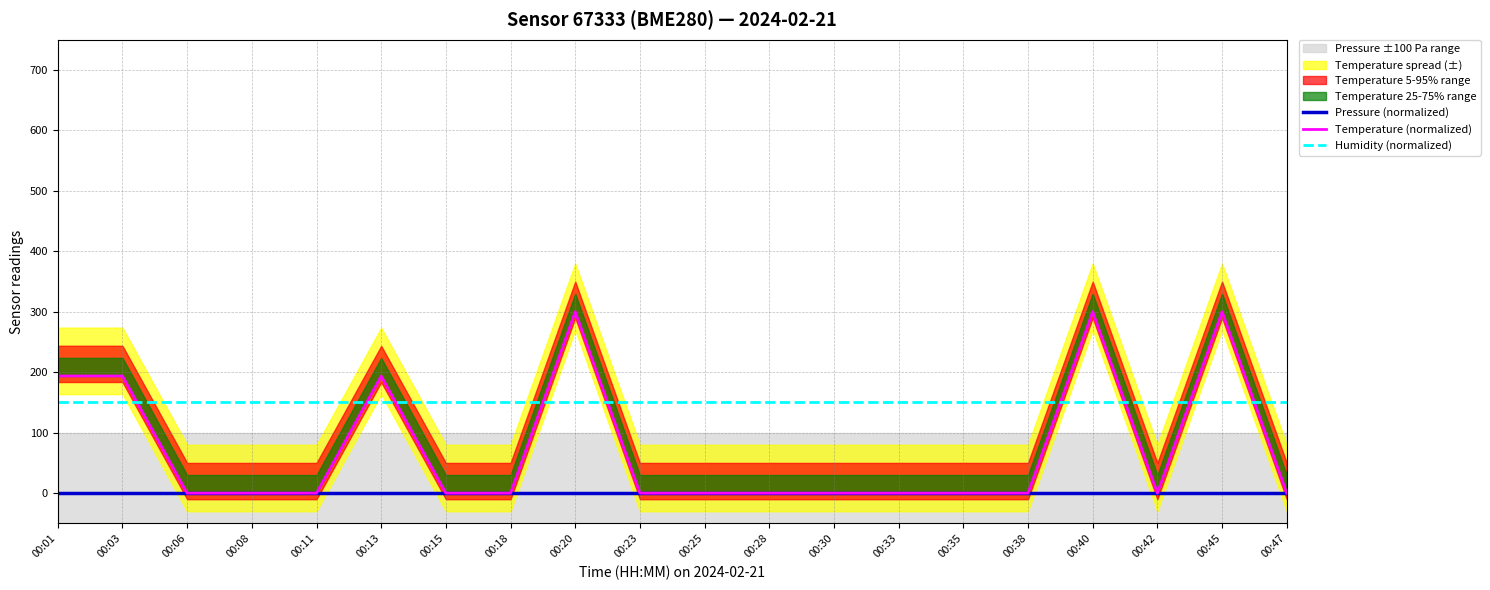

Is this an area chart (filled region under the line)?

No